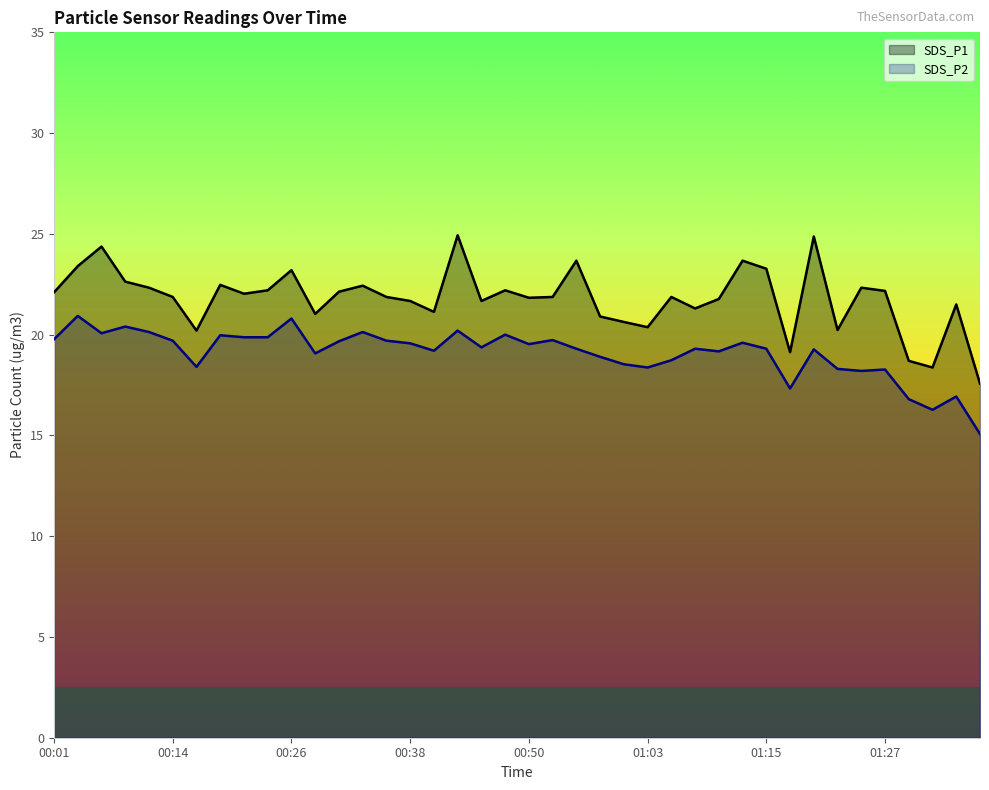

What is the sum of all SDS_P1 values?

871.9